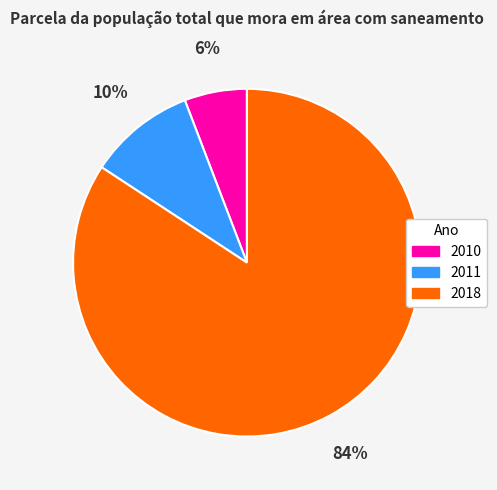

To the nearest percent, what portion does 2010 represent?

6%